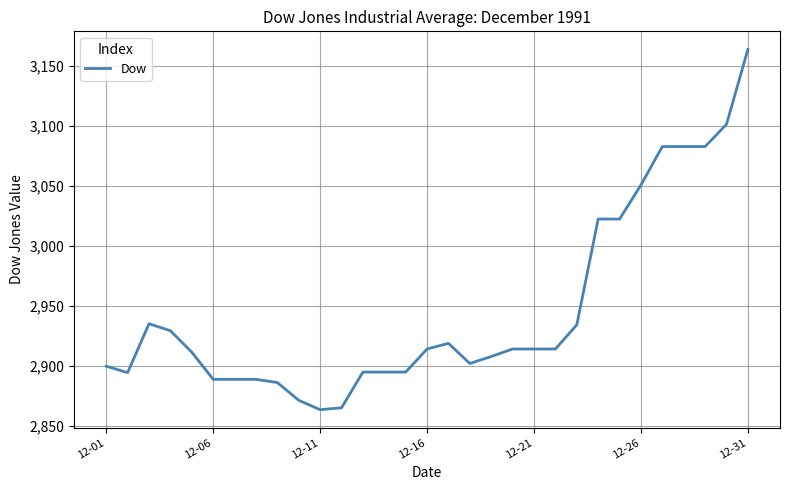

What is the difference between the maximum and minimum values?

300.1